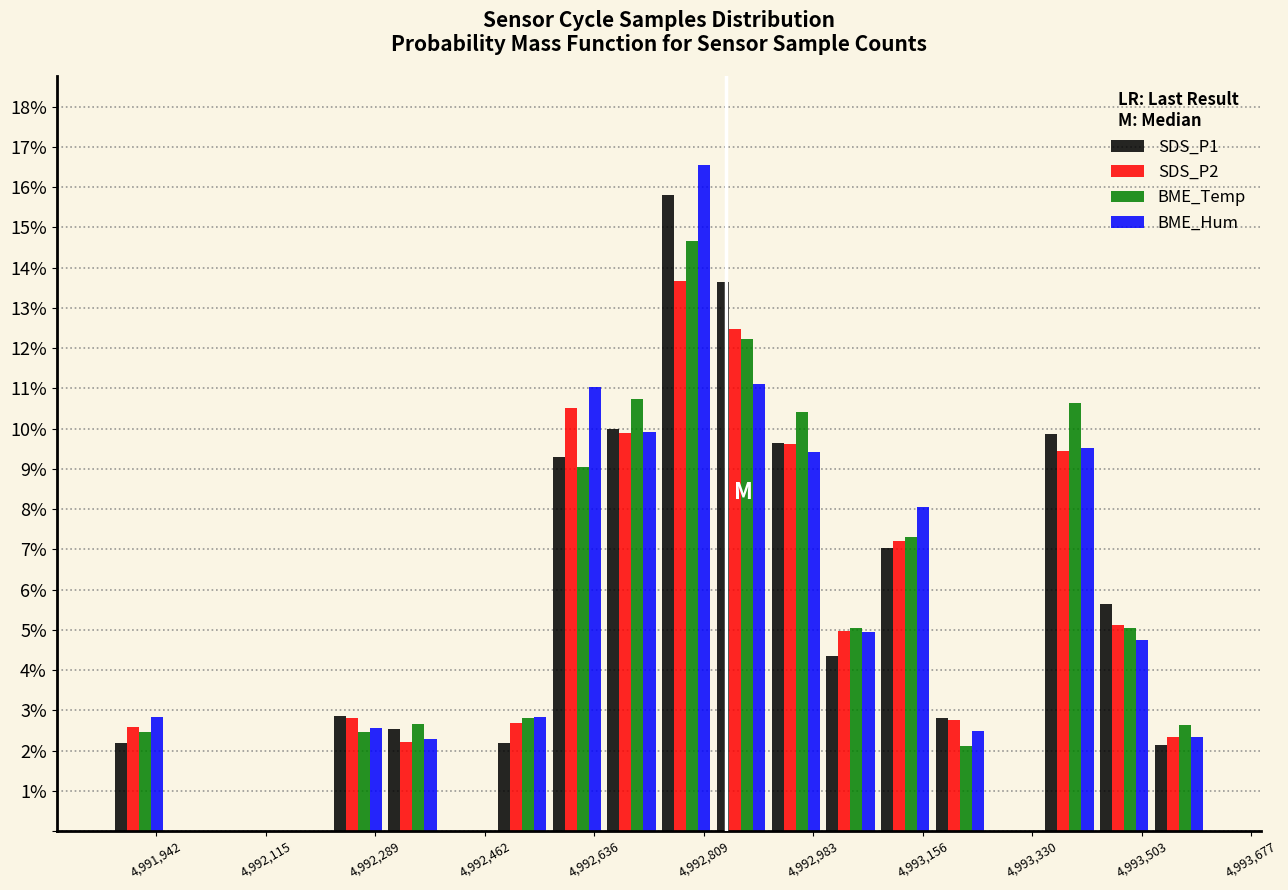

Reading left to right, transcribe this chart: for each range on the x-axis, give the height of each series' bar. Neither the bar edges nor the heights are printed on the chart, so give them approximately, as read against the axes.

4991880 to 4991960: SDS_P1=2.2	SDS_P2=2.6	BME_Temp=2.5	BME_Hum=2.8
4991960 to 4992040: SDS_P1=0	SDS_P2=0	BME_Temp=0	BME_Hum=0
4992040 to 4992140: SDS_P1=0	SDS_P2=0	BME_Temp=0	BME_Hum=0
4992140 to 4992220: SDS_P1=0	SDS_P2=0	BME_Temp=0	BME_Hum=0
4992220 to 4992300: SDS_P1=2.9	SDS_P2=2.8	BME_Temp=2.5	BME_Hum=2.6
4992300 to 4992400: SDS_P1=2.5	SDS_P2=2.2	BME_Temp=2.7	BME_Hum=2.3
4992400 to 4992480: SDS_P1=0	SDS_P2=0	BME_Temp=0	BME_Hum=0
4992480 to 4992560: SDS_P1=2.2	SDS_P2=2.7	BME_Temp=2.8	BME_Hum=2.8
4992560 to 4992660: SDS_P1=9.3	SDS_P2=10.5	BME_Temp=9.0	BME_Hum=11.0
4992660 to 4992740: SDS_P1=10.0	SDS_P2=9.9	BME_Temp=10.7	BME_Hum=9.9
4992740 to 4992820: SDS_P1=15.8	SDS_P2=13.7	BME_Temp=14.7	BME_Hum=16.5
4992820 to 4992920: SDS_P1=13.6	SDS_P2=12.5	BME_Temp=12.2	BME_Hum=11.1
4992920 to 4993000: SDS_P1=9.6	SDS_P2=9.6	BME_Temp=10.4	BME_Hum=9.4
4993000 to 4993080: SDS_P1=4.3	SDS_P2=5.0	BME_Temp=5.0	BME_Hum=4.9
4993080 to 4993180: SDS_P1=7.0	SDS_P2=7.2	BME_Temp=7.3	BME_Hum=8.0
4993180 to 4993260: SDS_P1=2.8	SDS_P2=2.8	BME_Temp=2.1	BME_Hum=2.5
4993260 to 4993340: SDS_P1=0	SDS_P2=0	BME_Temp=0	BME_Hum=0
4993340 to 4993440: SDS_P1=9.9	SDS_P2=9.4	BME_Temp=10.6	BME_Hum=9.5
4993440 to 4993520: SDS_P1=5.6	SDS_P2=5.1	BME_Temp=5.0	BME_Hum=4.7
4993520 to 4993600: SDS_P1=2.1	SDS_P2=2.3	BME_Temp=2.6	BME_Hum=2.4